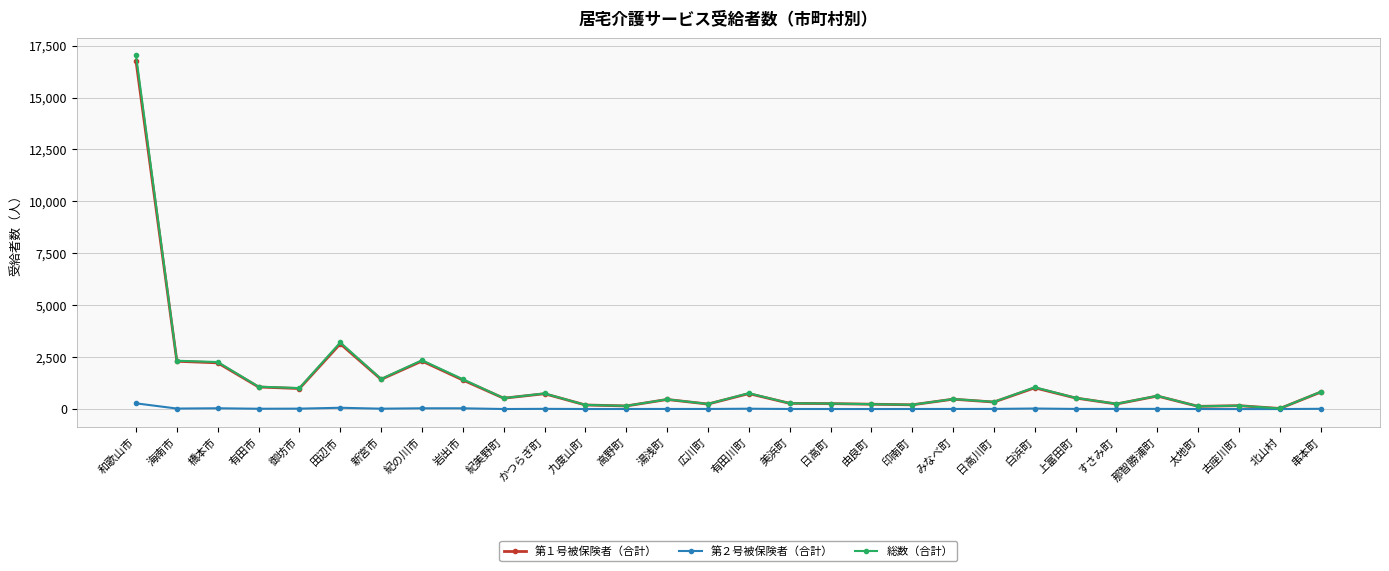

How many lines are shown in the chart?

3